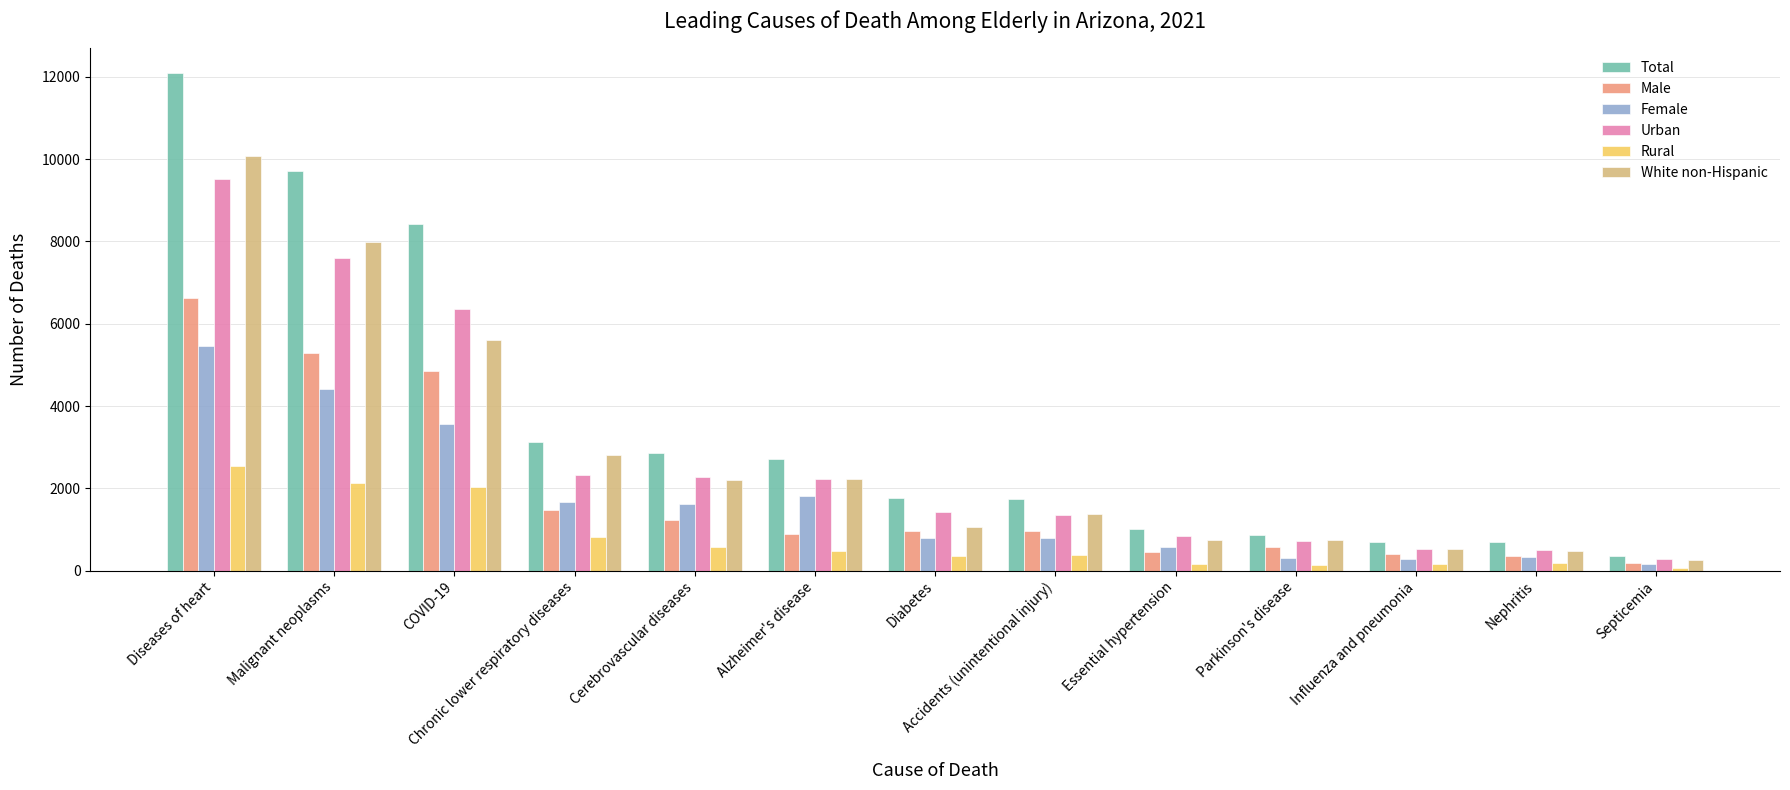

The value of Female at Cerebrovascular diseases is 2663. True or false?

False